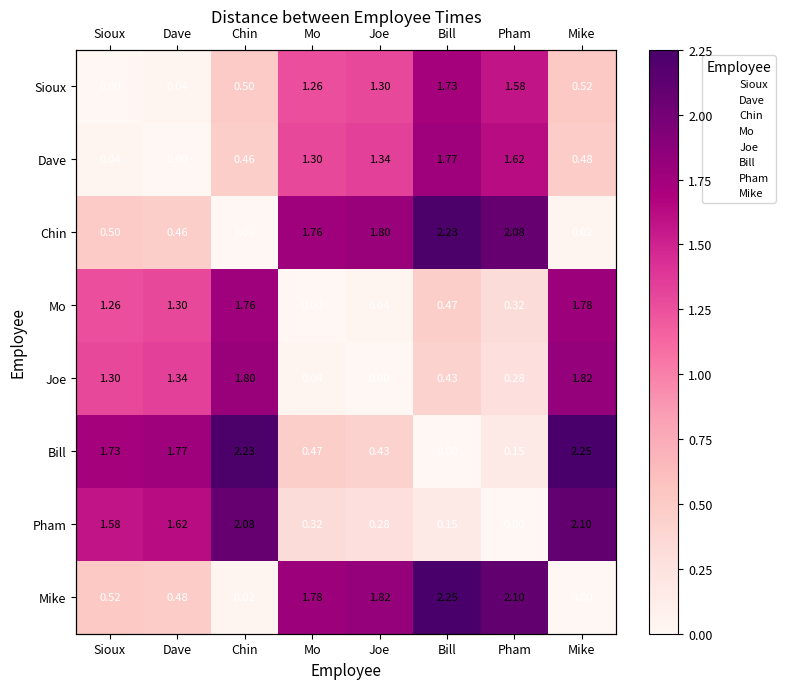

List the labels in order of Pham value, smallest first.

Pham, Bill, Joe, Mo, Sioux, Dave, Chin, Mike